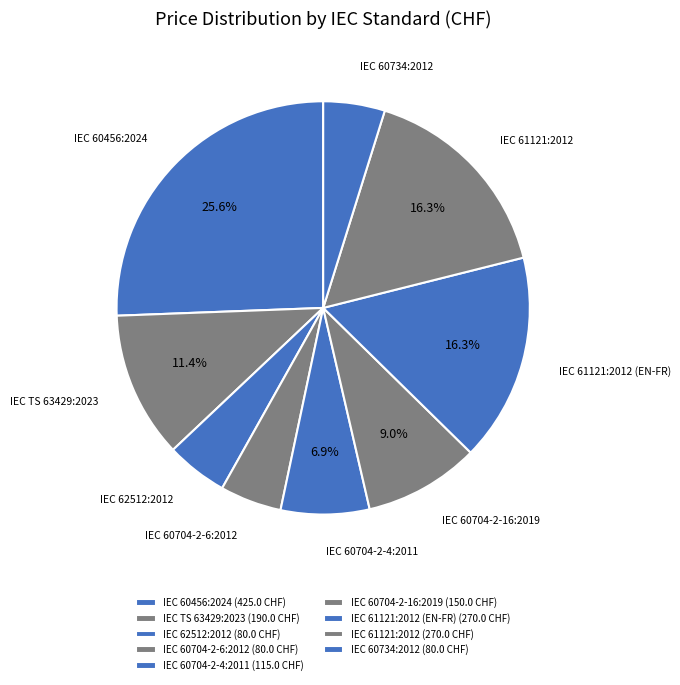

What portion of the pie excludes IEC 61121:2012?

83.7%